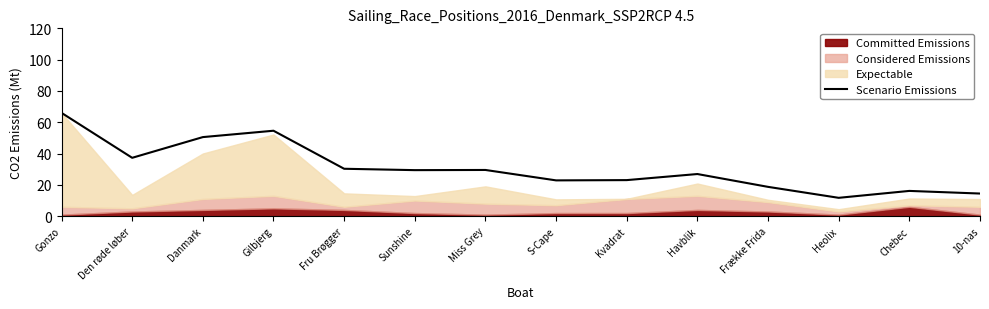

What is the greatest value displayed?

66.0